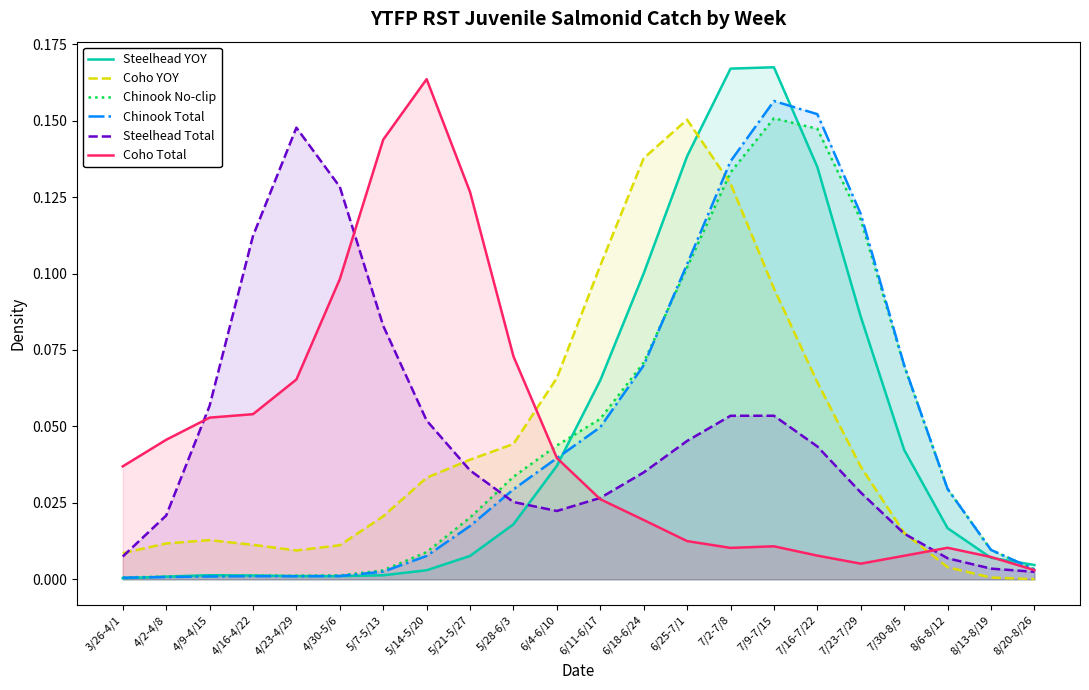

Is it true that Coho YOY equals 0.0 at 7/23-7/29?

True